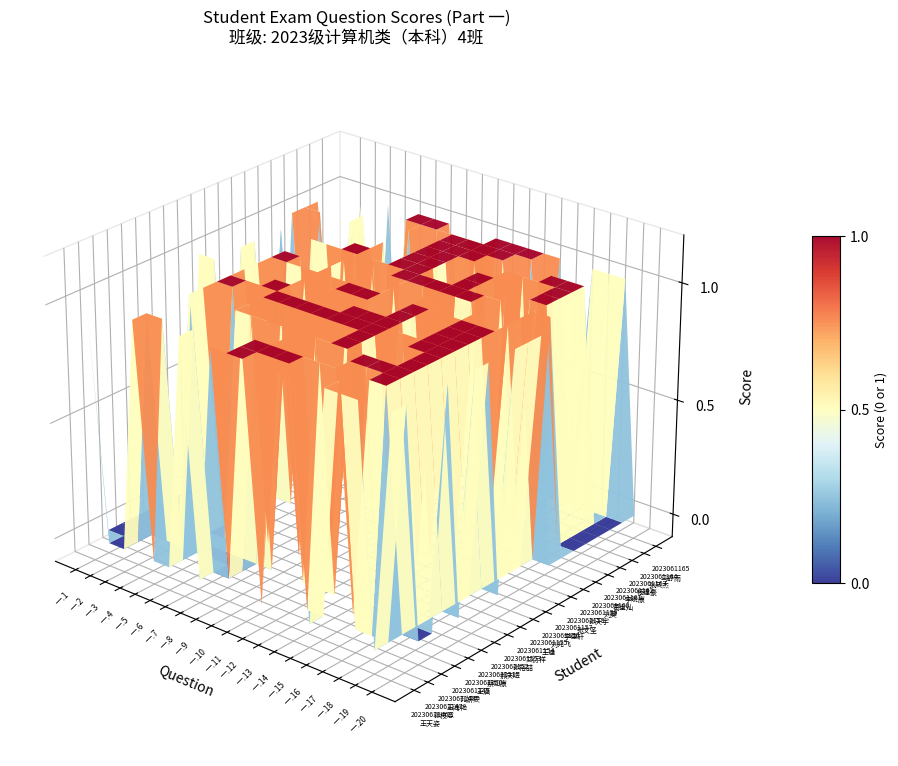

The value of 2023061152 at 一.6 is 0. True or false?

True